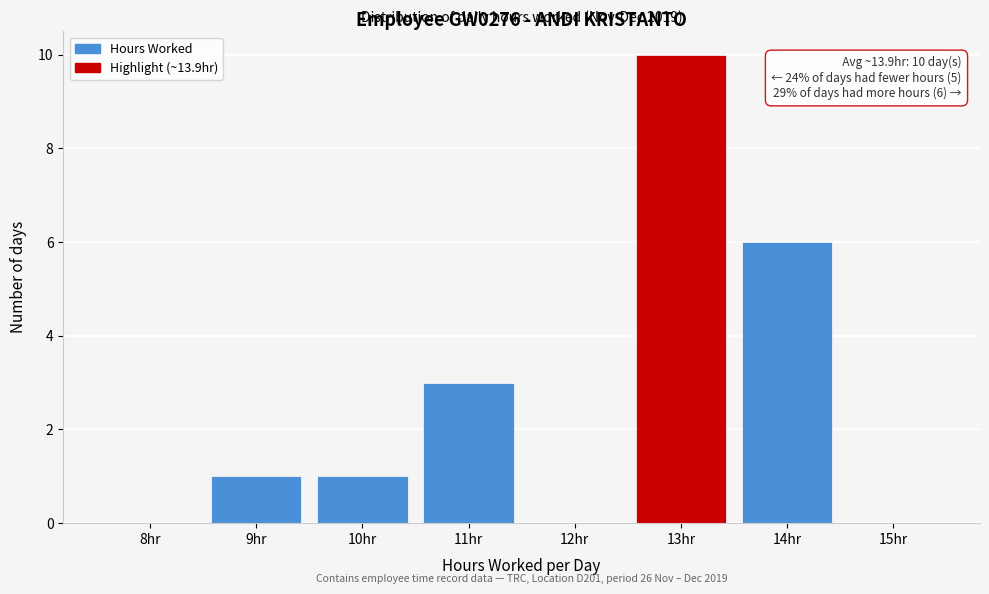

Reading left to right, list all the values displayed in this chart.

8hr=0	9hr=1	10hr=1	11hr=3	12hr=0	13hr=10	14hr=6	15hr=0